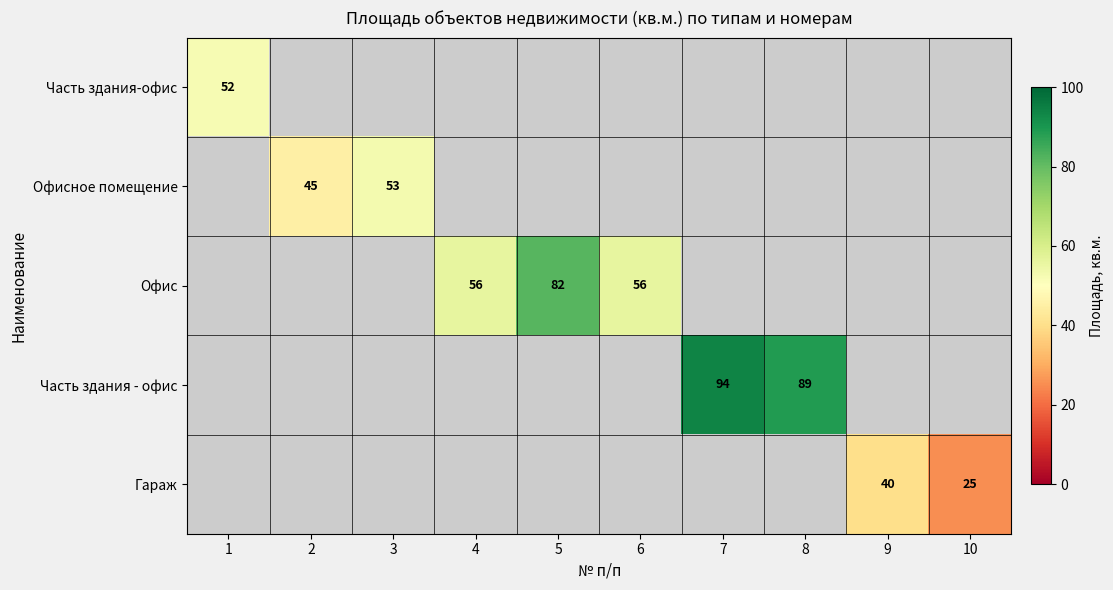

How many series are shown in this chart?

5